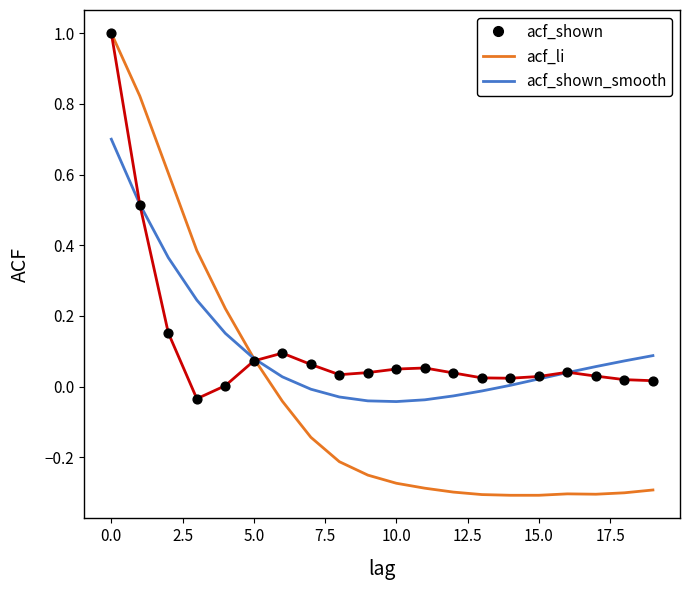

Which series has the largest range (max minus min)?

acf_li